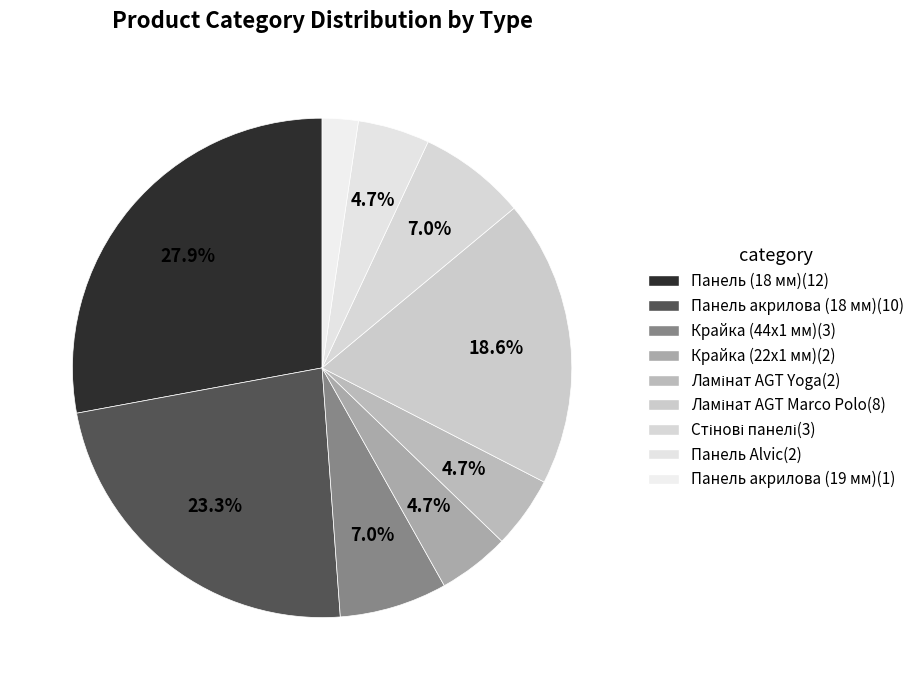

To the nearest percent, what is the average slice percentage?

11%